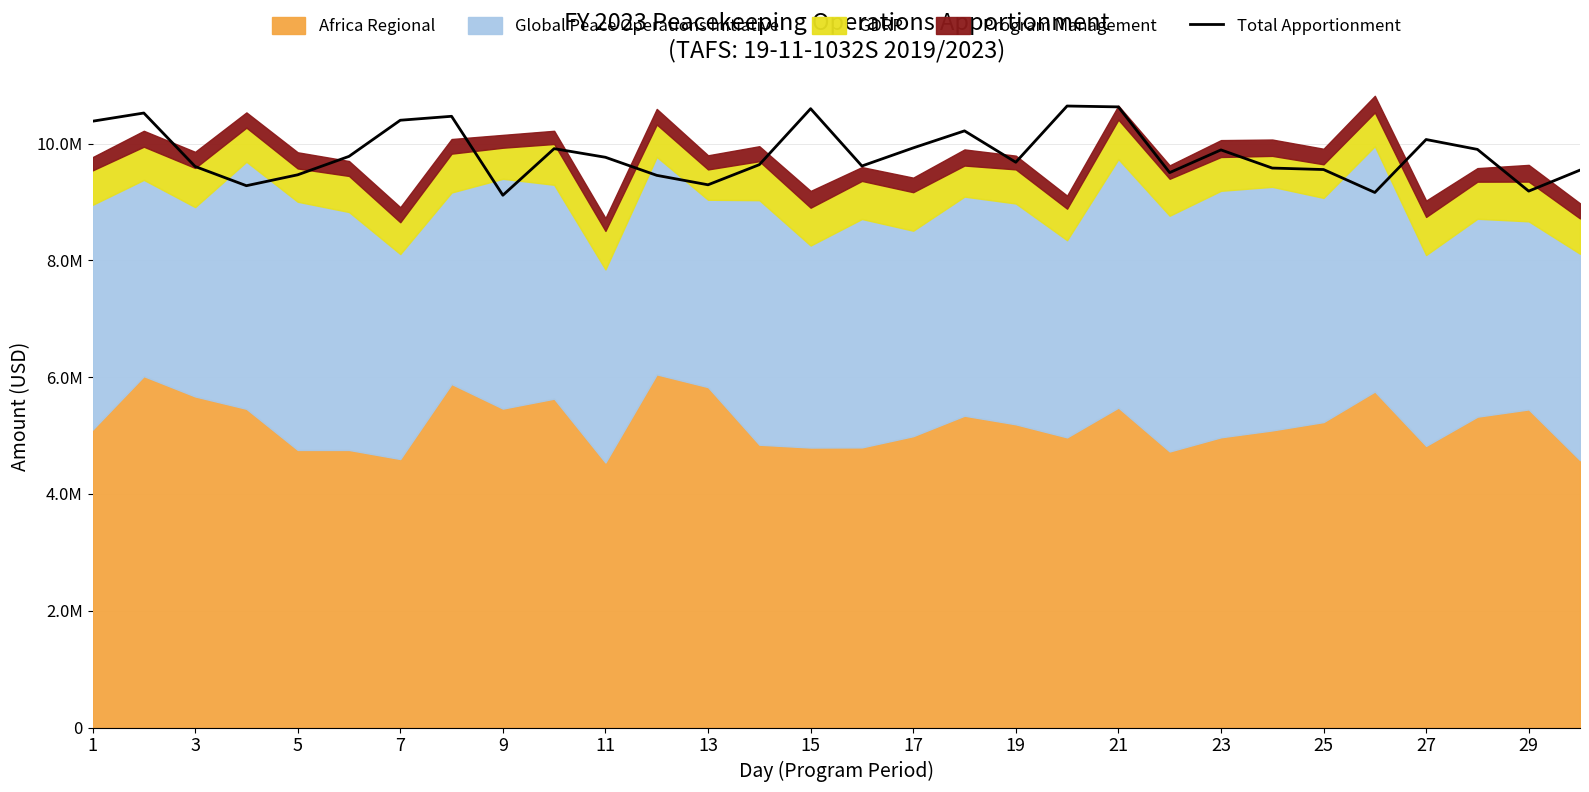

Approximately how many times larger is the value at 16 compared to 3?

0.9